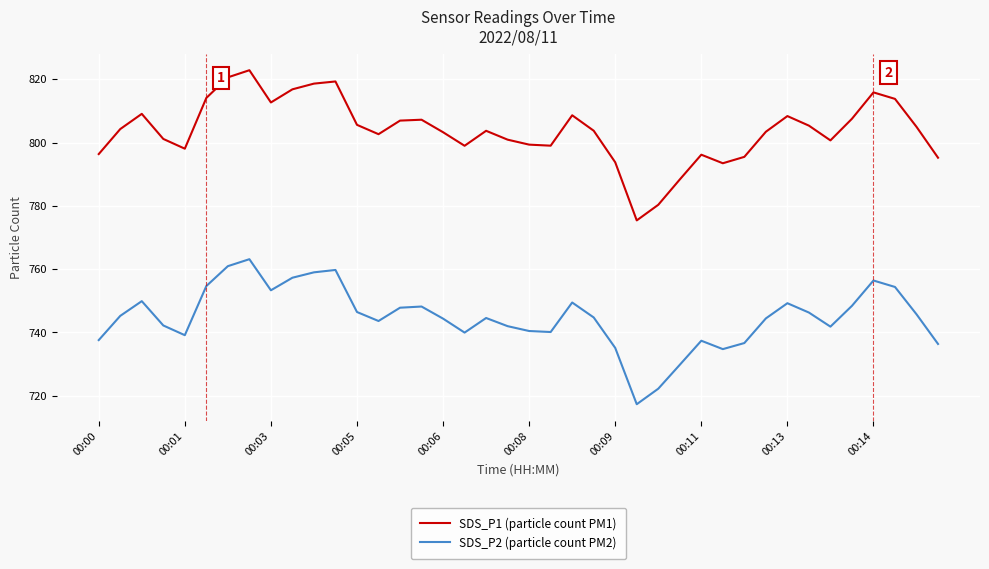

List the series in order of their overall mean, highest first.

SDS_P1 (particle count PM1), SDS_P2 (particle count PM2)